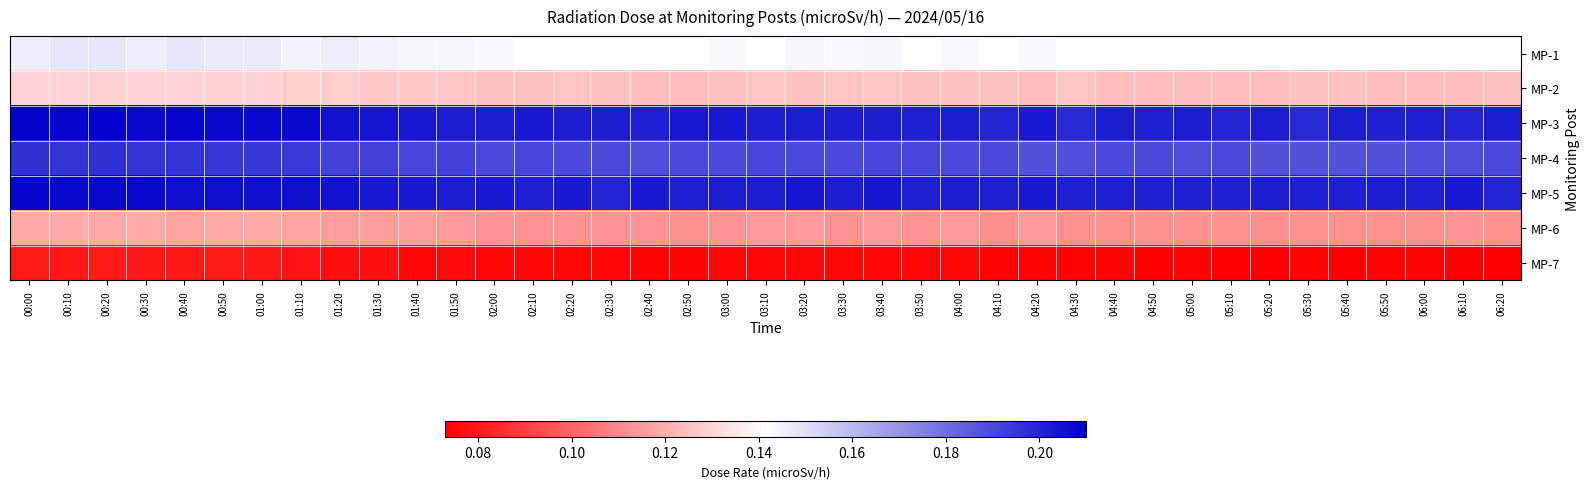

At how many categories does at least one series exceed 0?

39